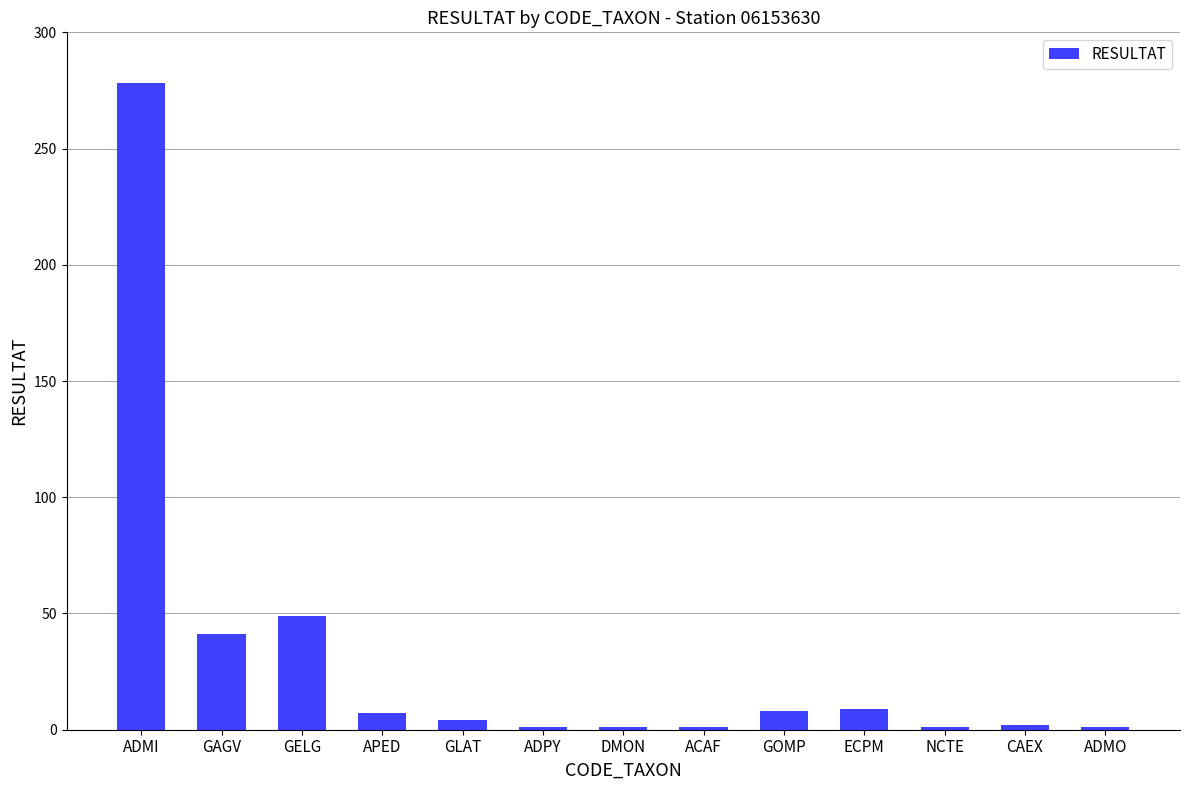

What is the average value?

31